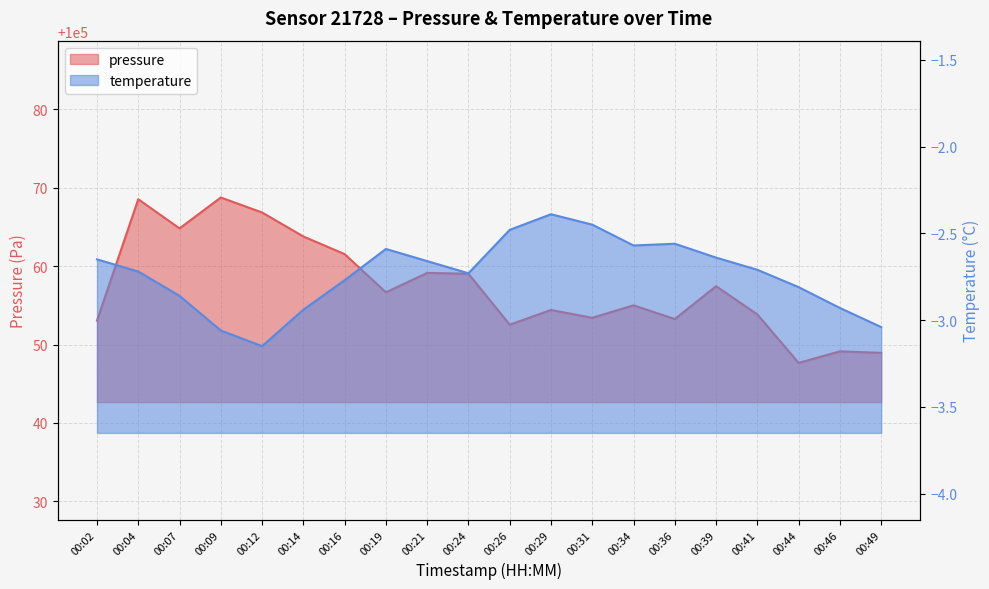

Does the chart display data point markers on the line(s)?

No